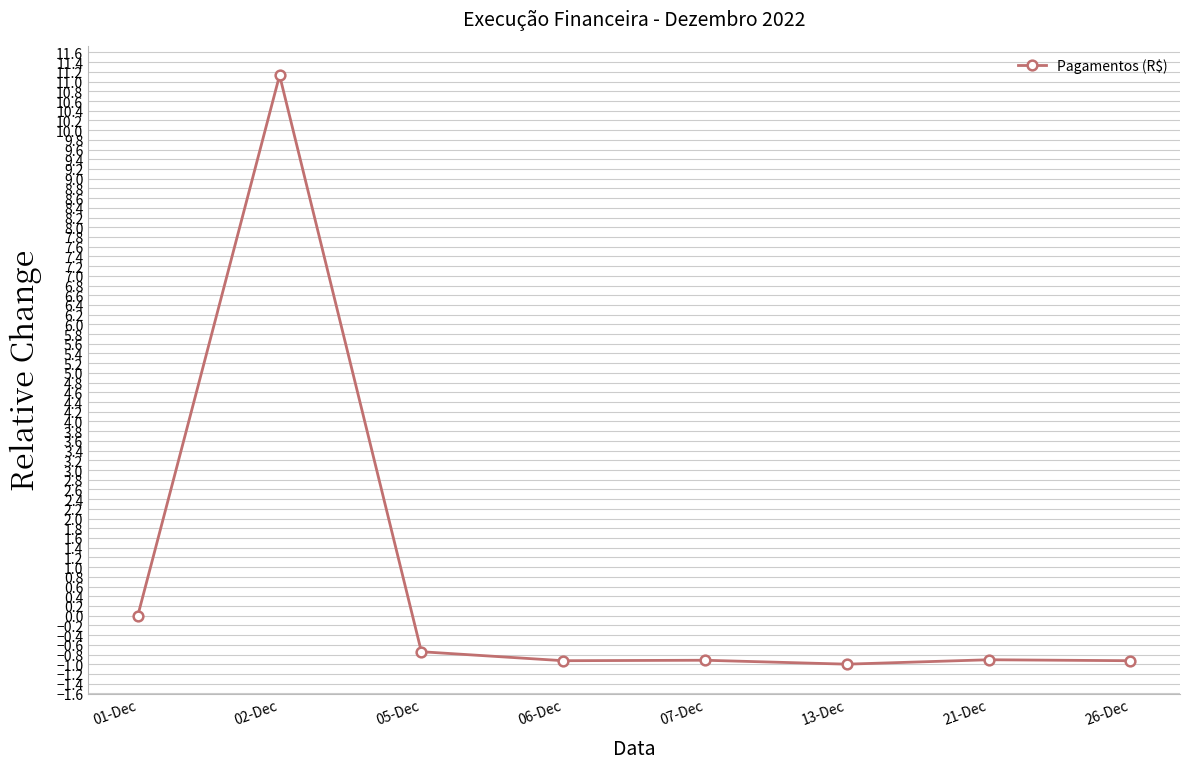

Where is the first local maximum?

02-Dec